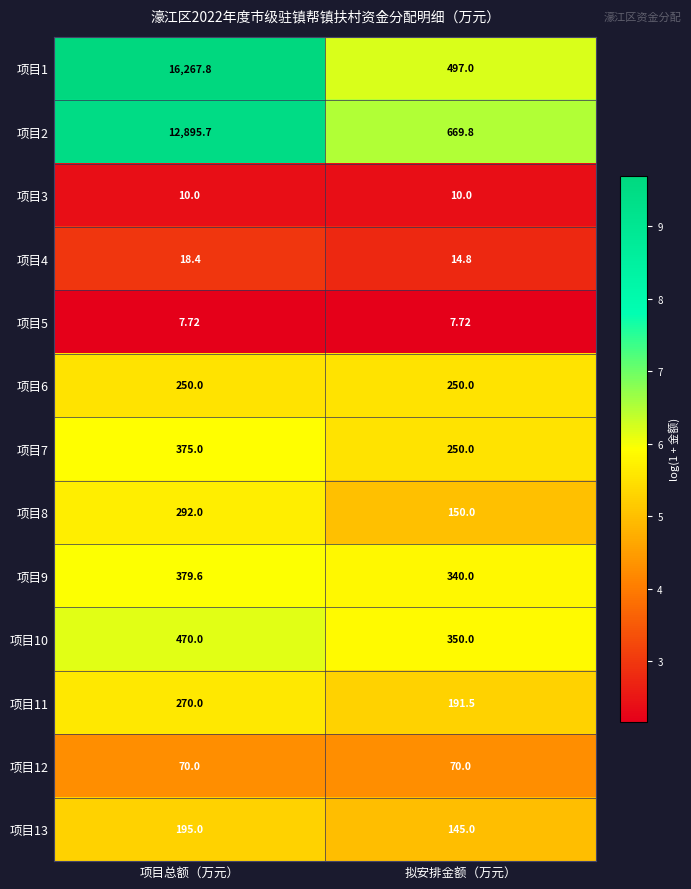

Rank the series by their maximum value, from highest to lowest.

项目1, 项目2, 项目10, 项目9, 项目7, 项目8, 项目11, 项目6, 项目13, 项目12, 项目4, 项目3, 项目5